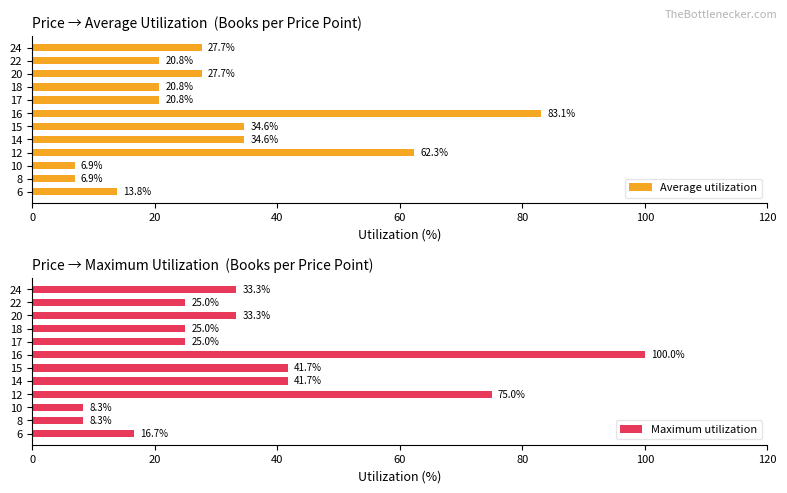

The Average utilization series shows 27.7 at 20. True or false?

True